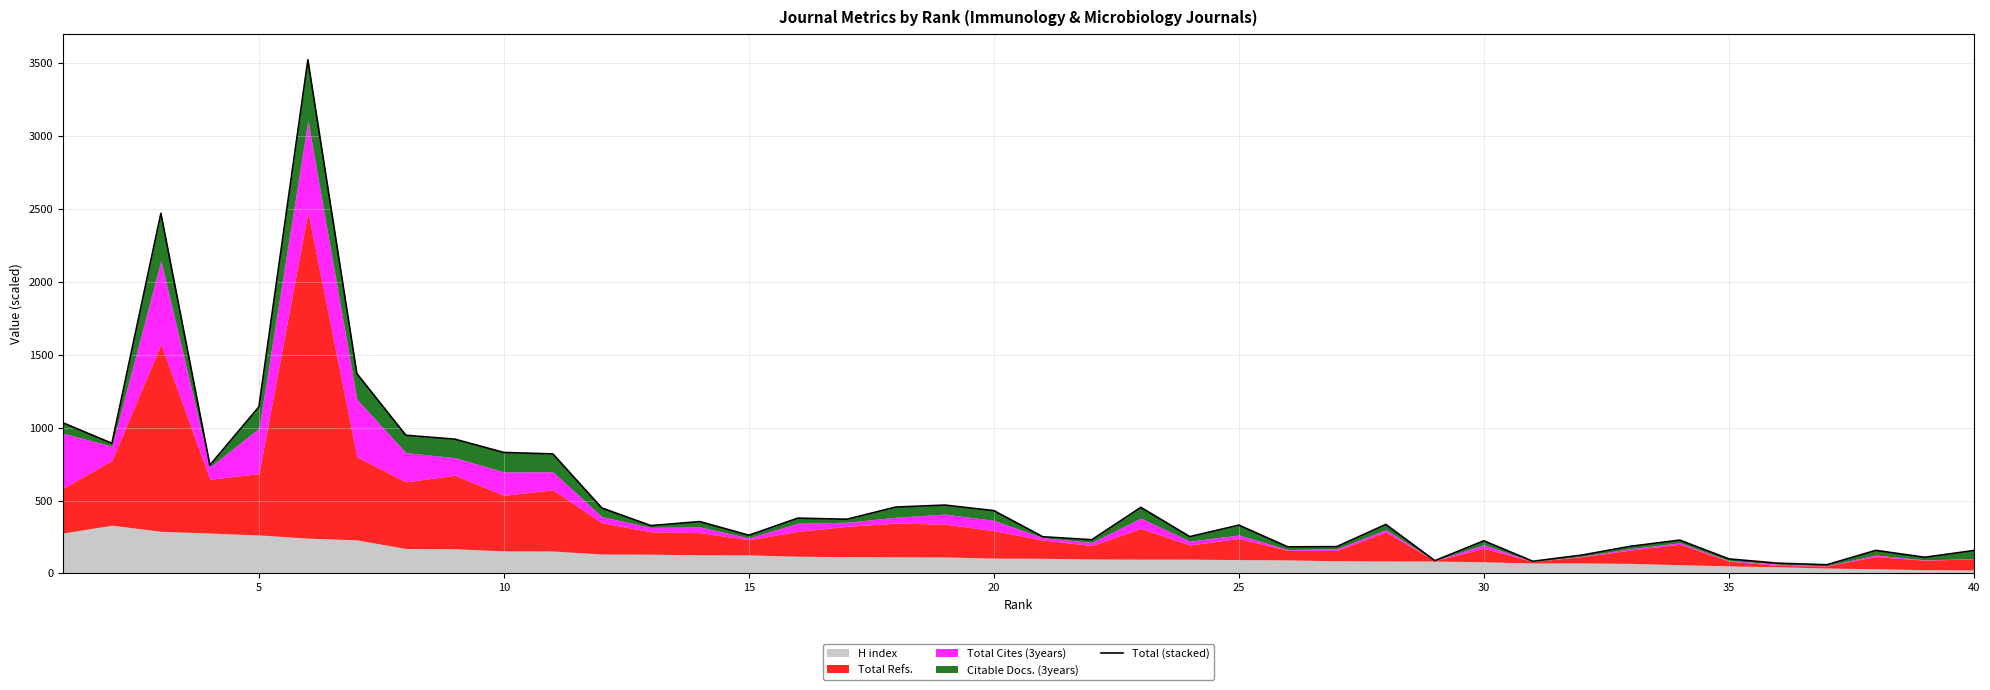

Reading left to right, transcribe all the data shown in this chart.

1033.6	892.7	2470.6	743.4	1142.3	3523.6	1370.8	948.0	921.2	829.8	820.0	448.8	328.4	355.7	262.0	379.4	371.8	455.4	469.0	430.9	251.6	231.3	453.3	252.6	331.6	182.2	184.0	336.3	87.7	224.0	83.6	125.8	186.6	228.5	99.8	70.3	59.7	158.2	111.0	157.2